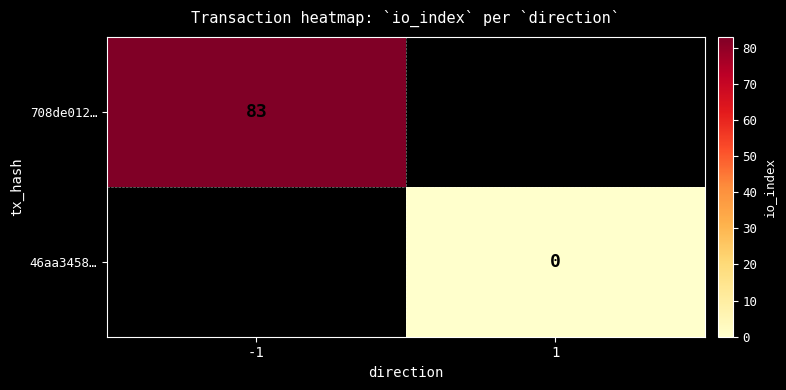

The value of 708de012… at -1 is 83. True or false?

True